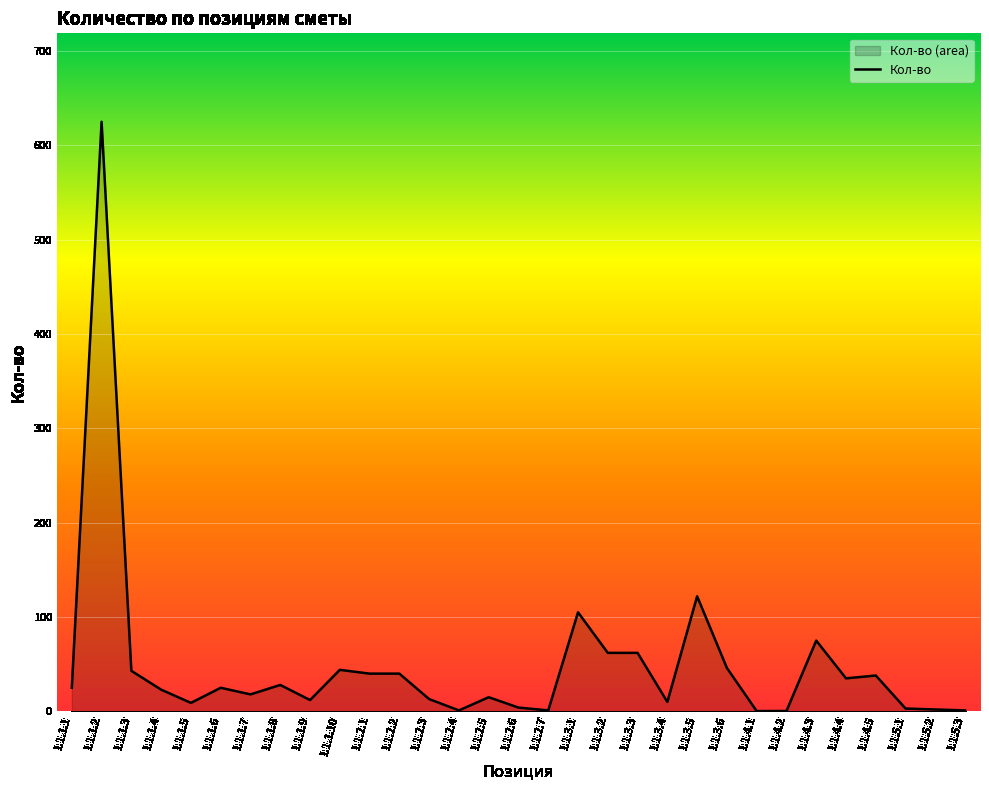

What is the greatest value displayed?

625.0